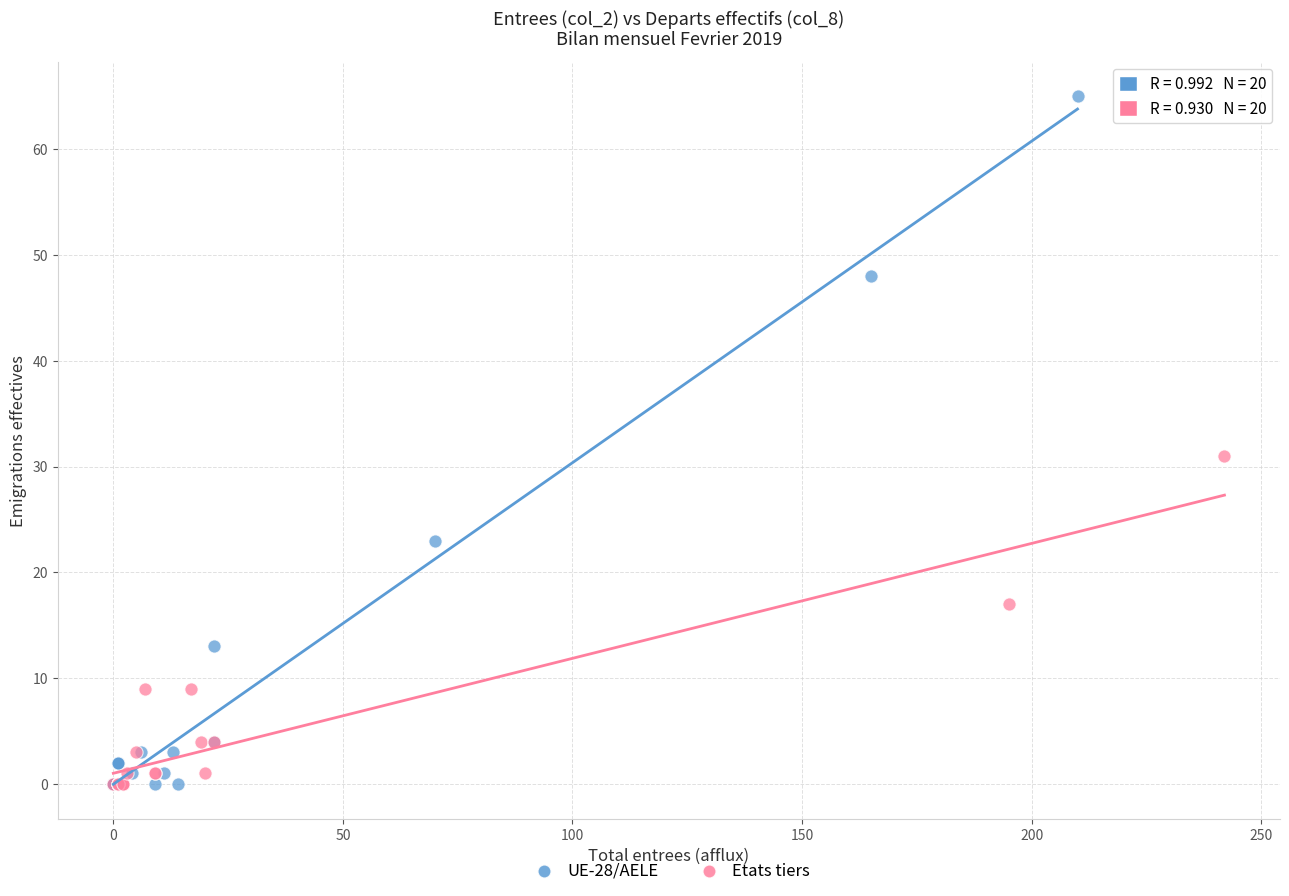

Which series has the largest Y range (max minus min)?

UE-28/AELE